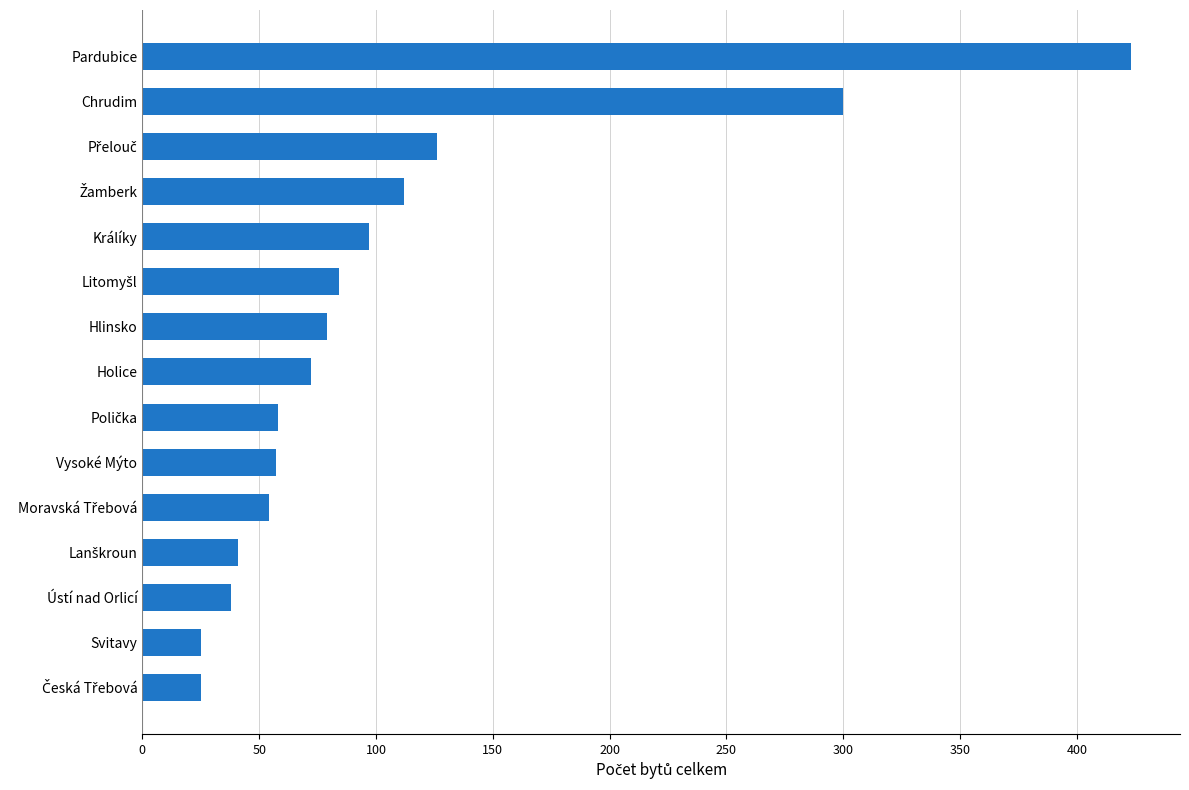

Which has a higher value, Vysoké Mýto or Holice?

Holice